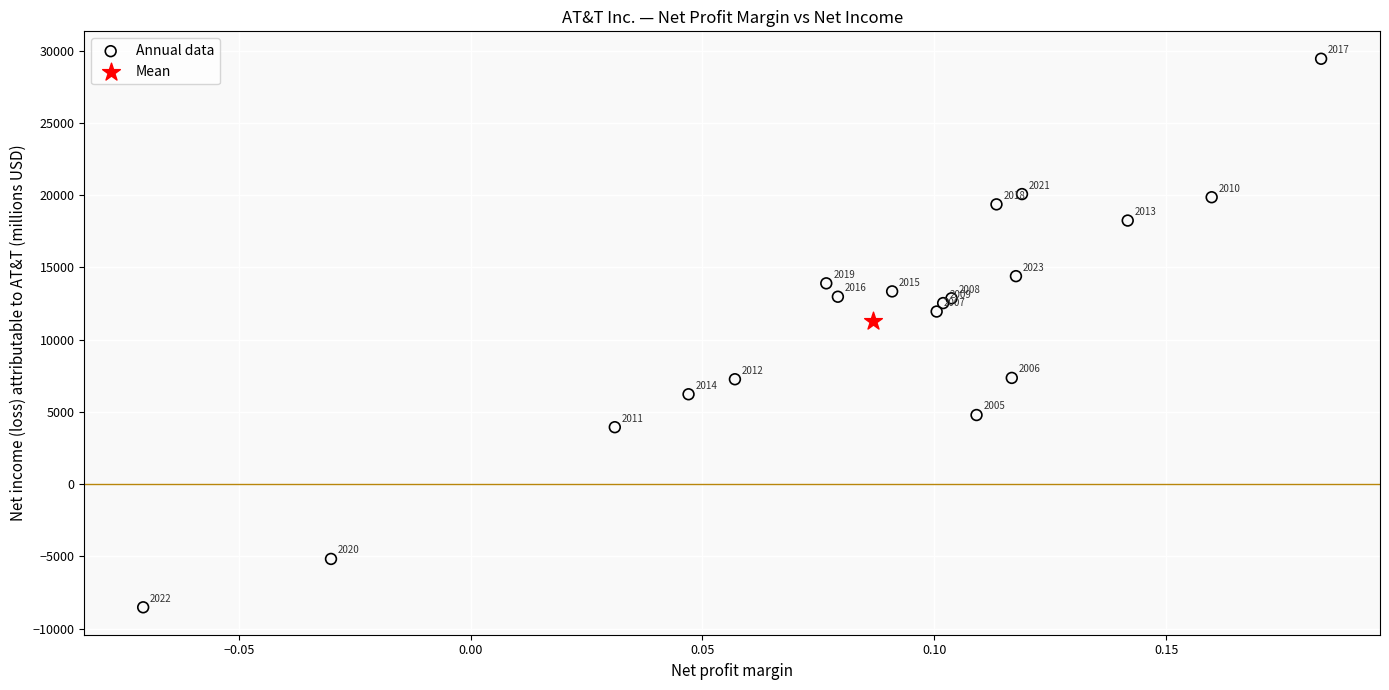

What are all the series names shown in the legend?

Annual data, Mean